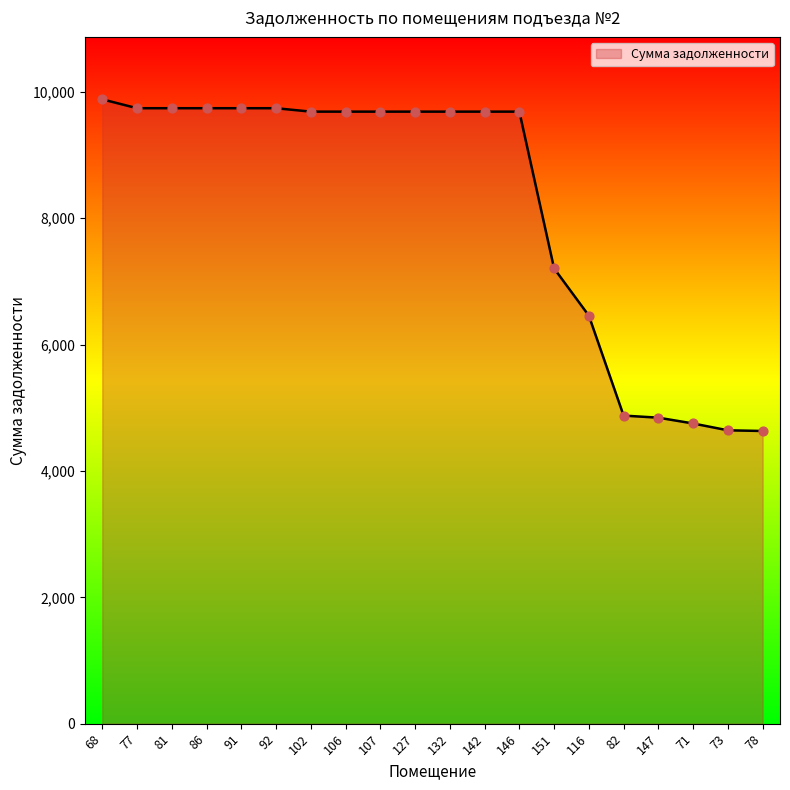

What is the change in value from 107 to 82?

-4811.5